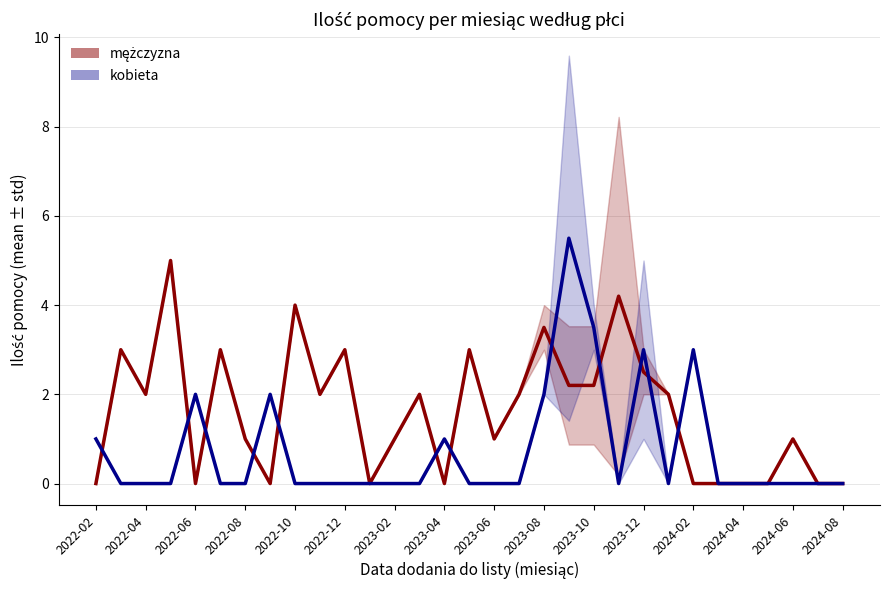

What position from the right is 2022-02?

31